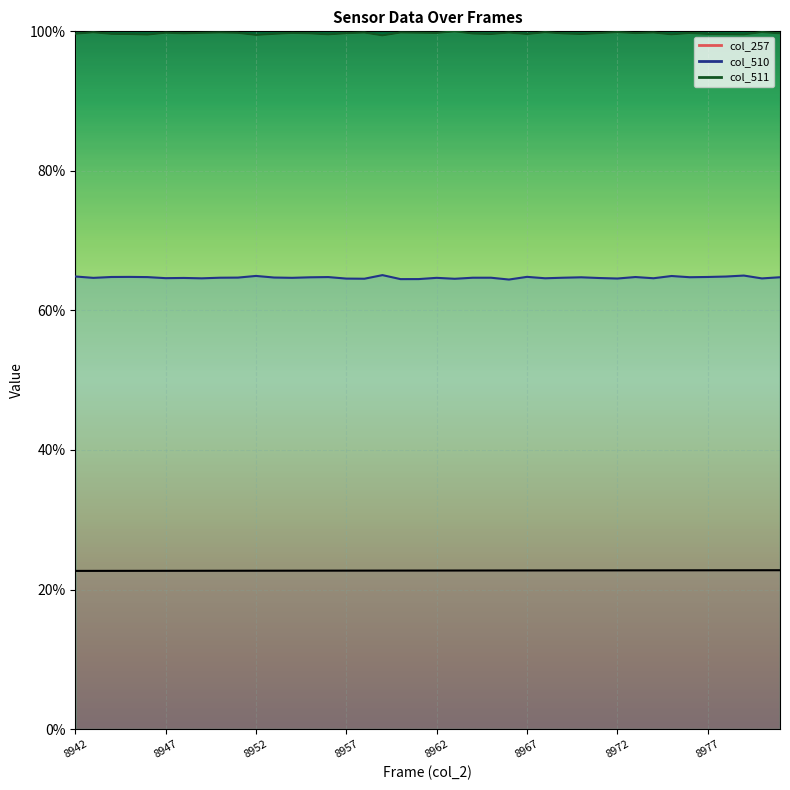

Which series has the largest range (max minus min)?

col_510